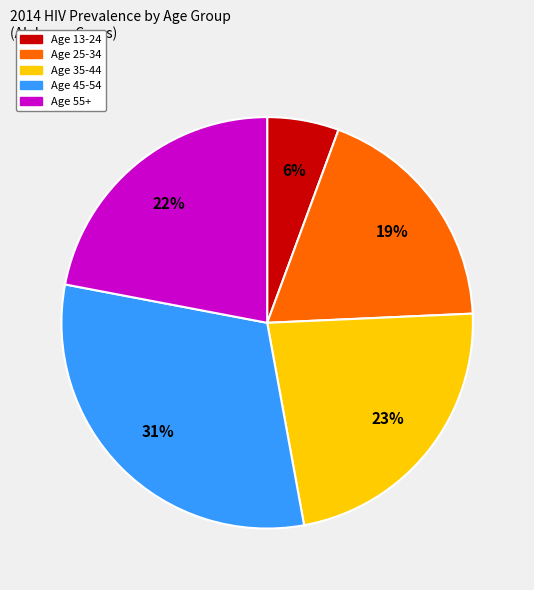

Is there any slice that represents more than half of the pie?

No